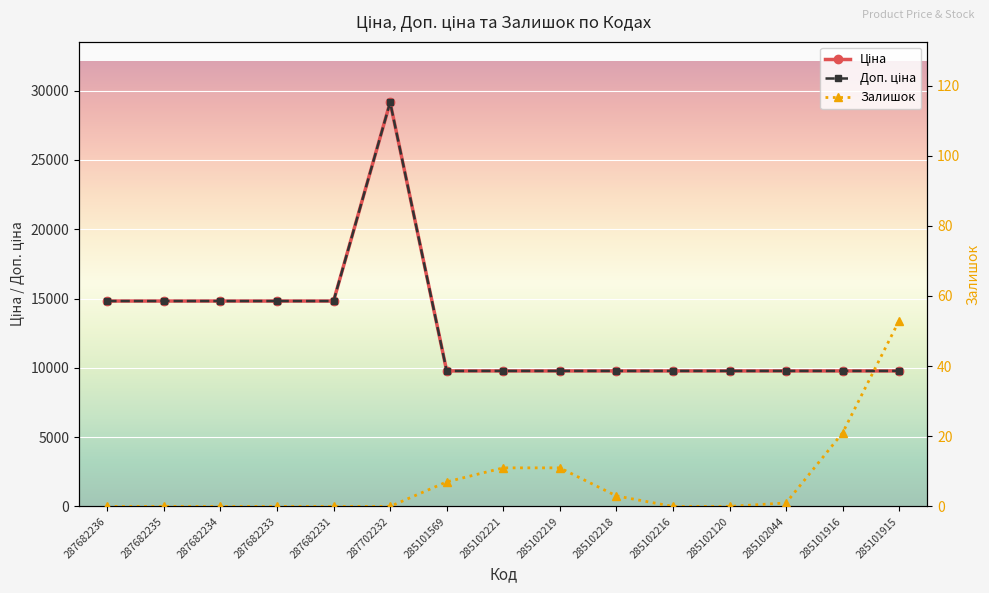

Which series changed the most between 285102221 and 285102216?

Залишок